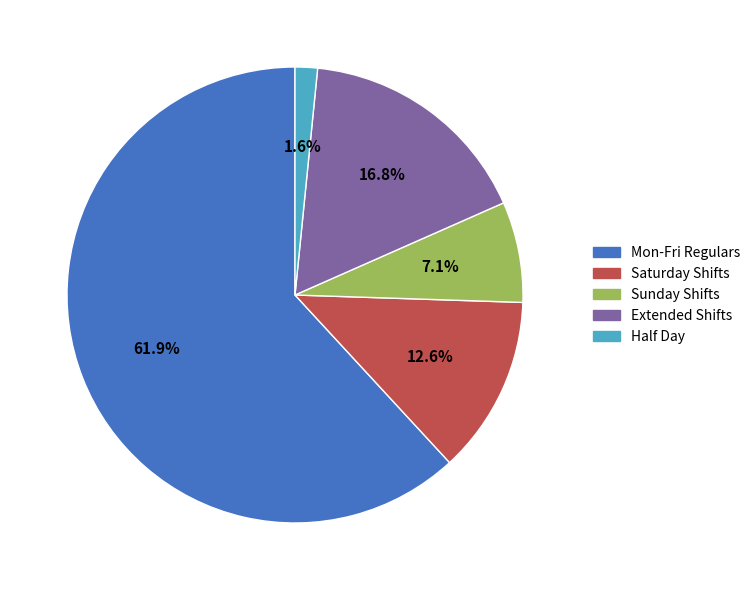

To the nearest percent, what is the average slice percentage?

20%